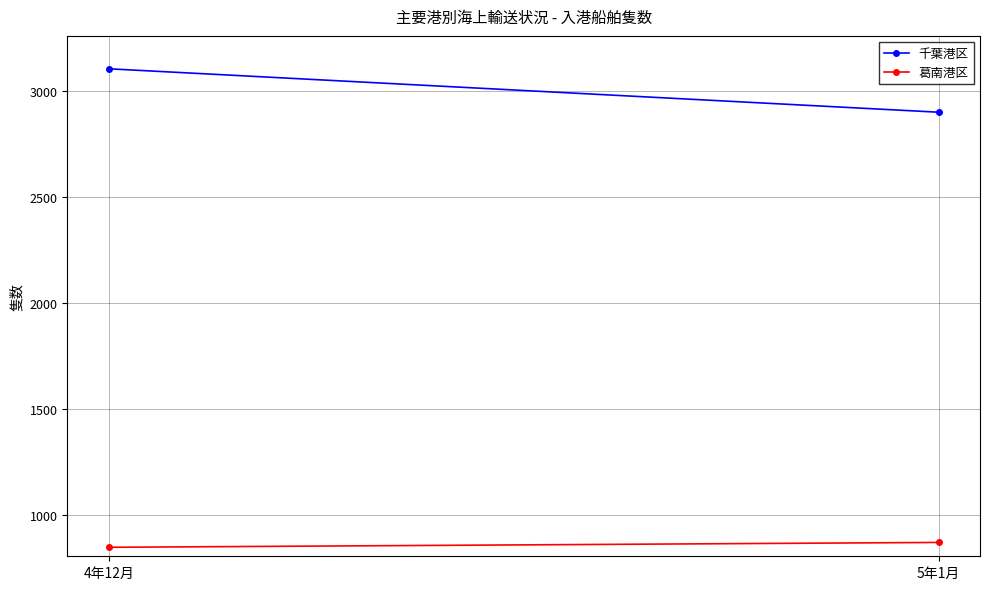

Which category has the highest value in the 千葉港区 series?

4年12月